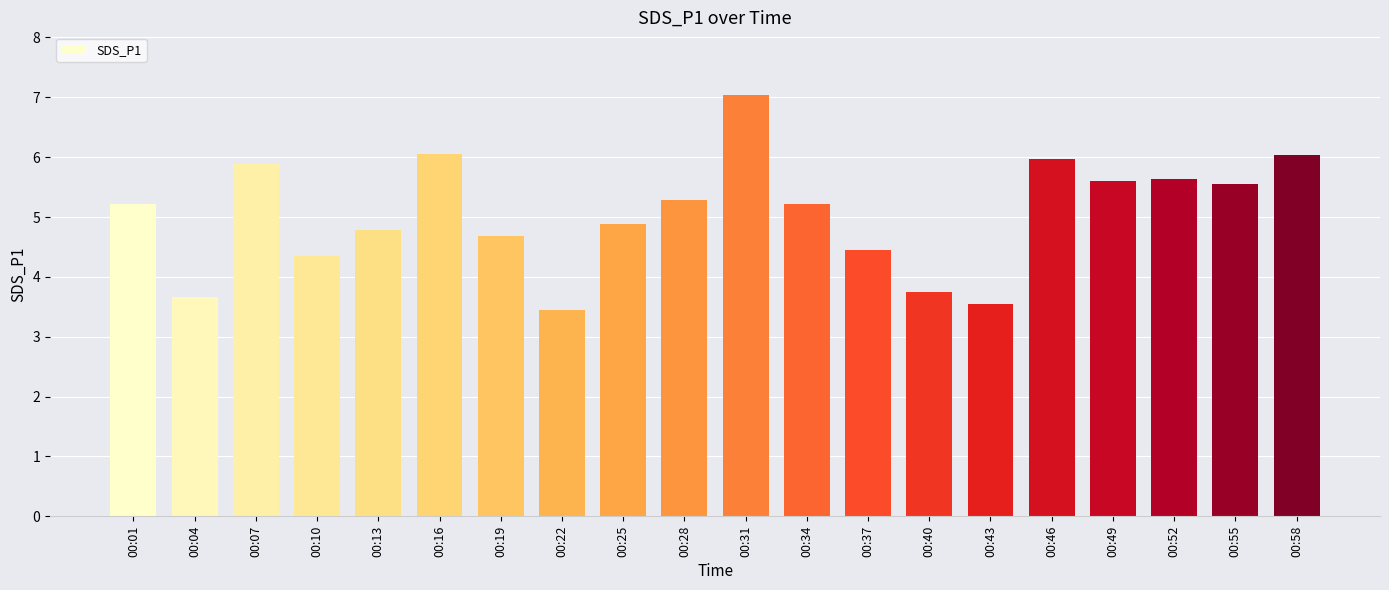

What is the sum of all values?

101.0